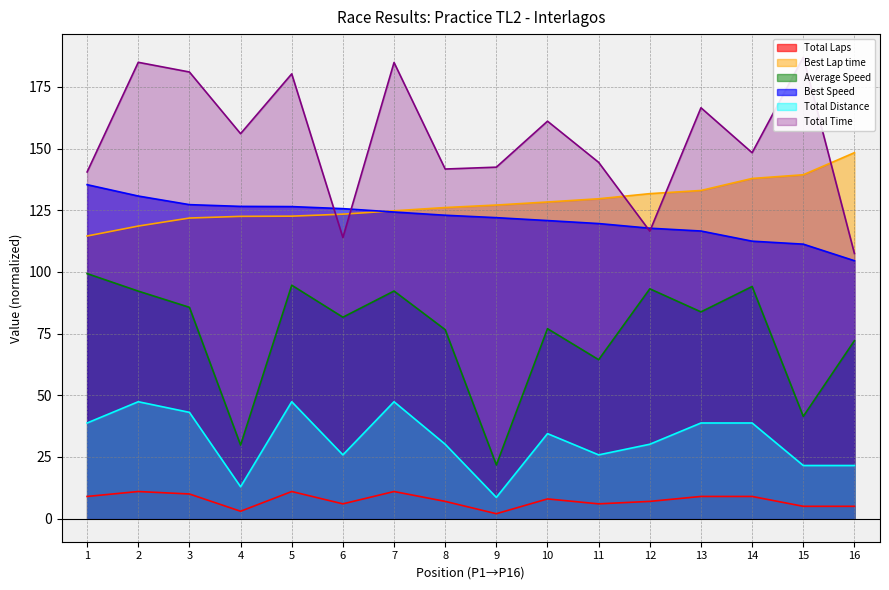

Which series has the largest range (max minus min)?

Total Time